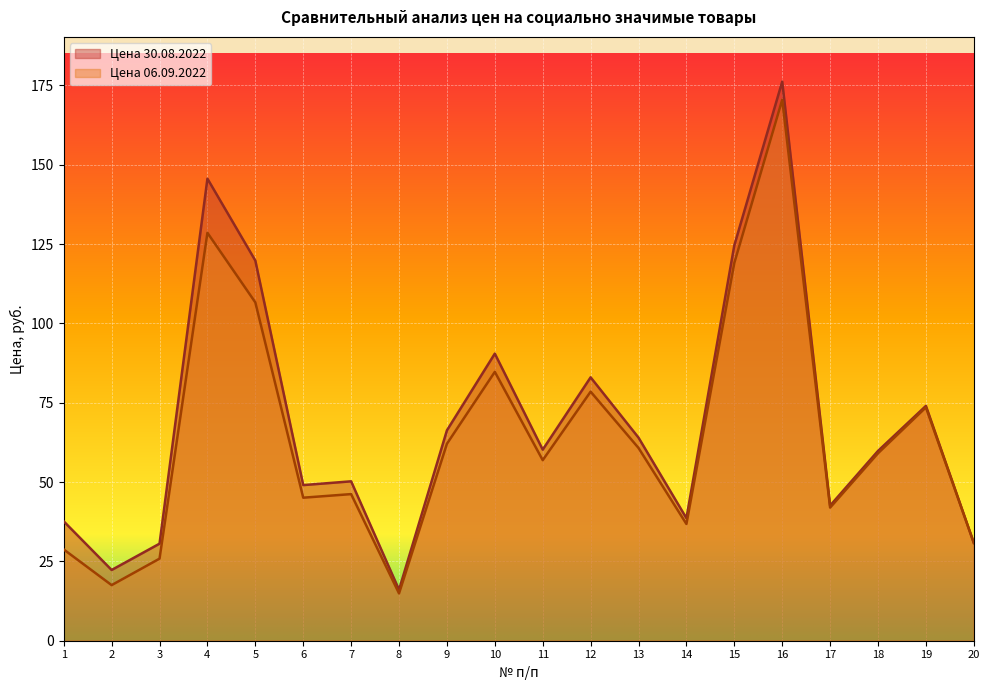

The value of Цена 30.08.2022 at 13 is 64.0. True or false?

True